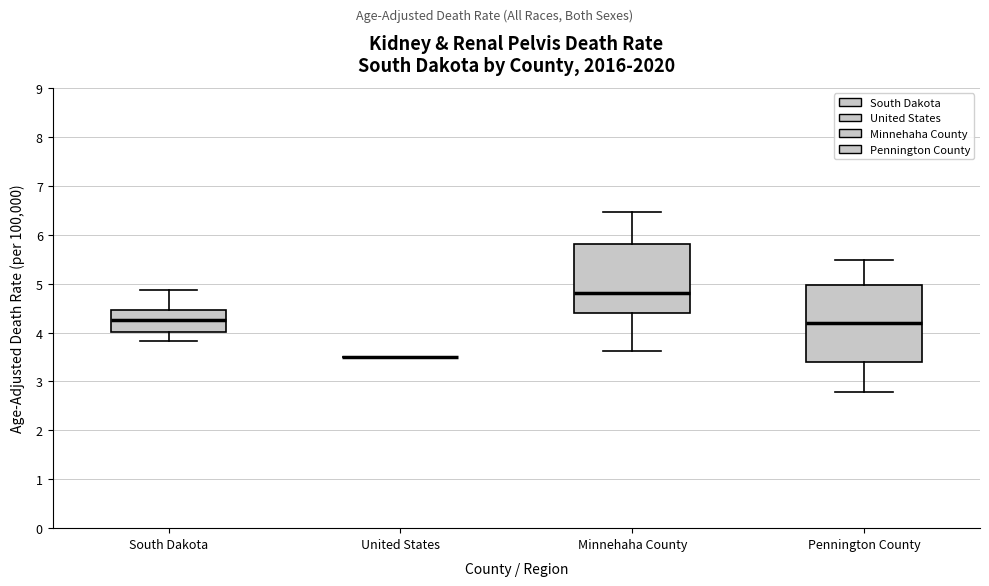

Which box is the tallest, from its lower edge to its upper edge?

Pennington County